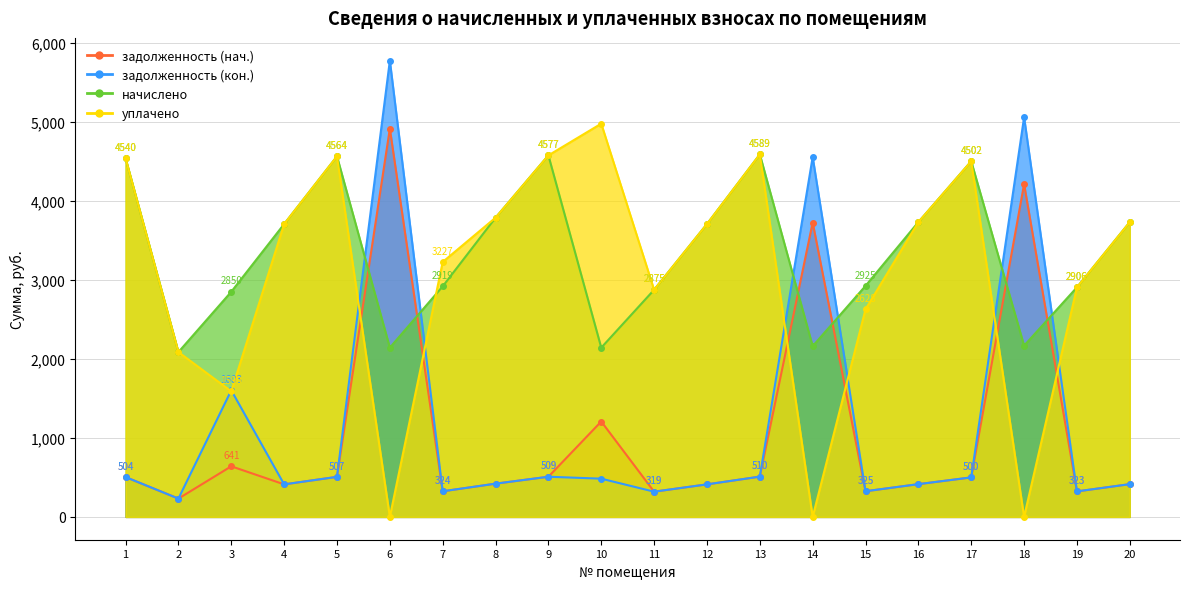

Which category has the highest value in the начислено series?

13